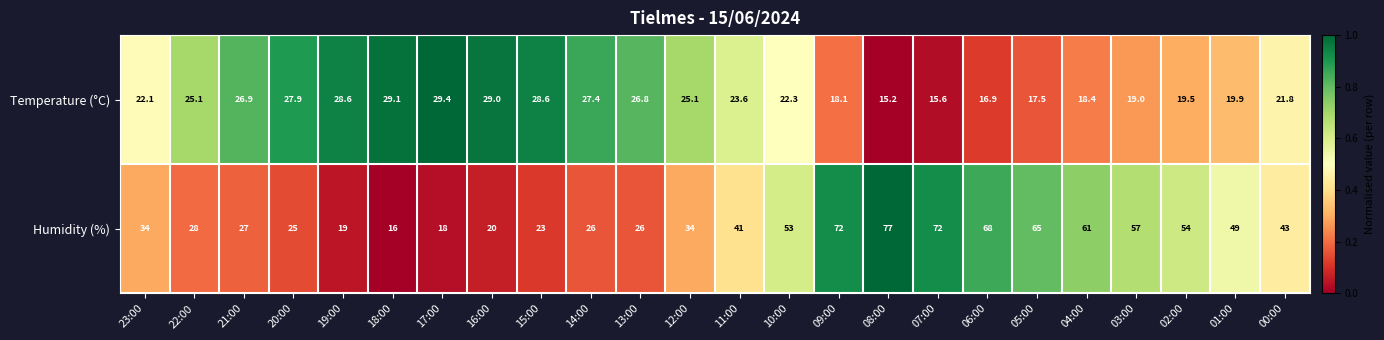

The value of Temperature (°C) at 01:00 is 31.9. True or false?

False